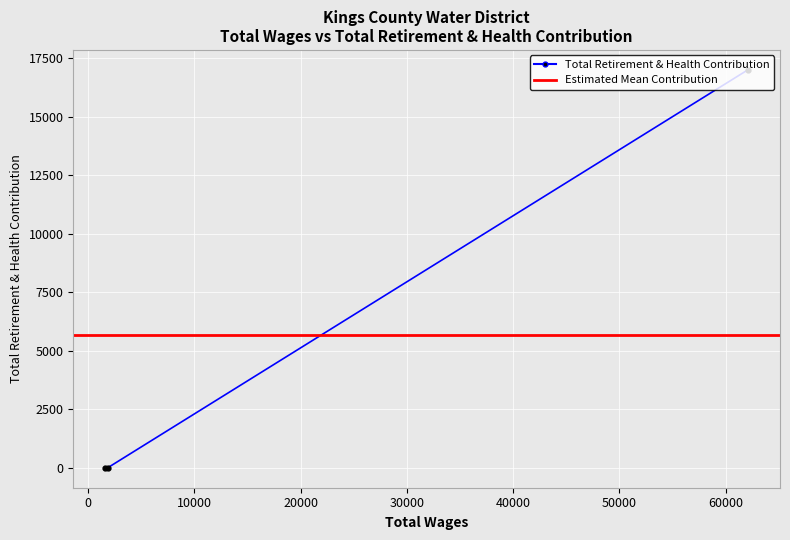

Is it true that the value at 1838.0 is 0?

True